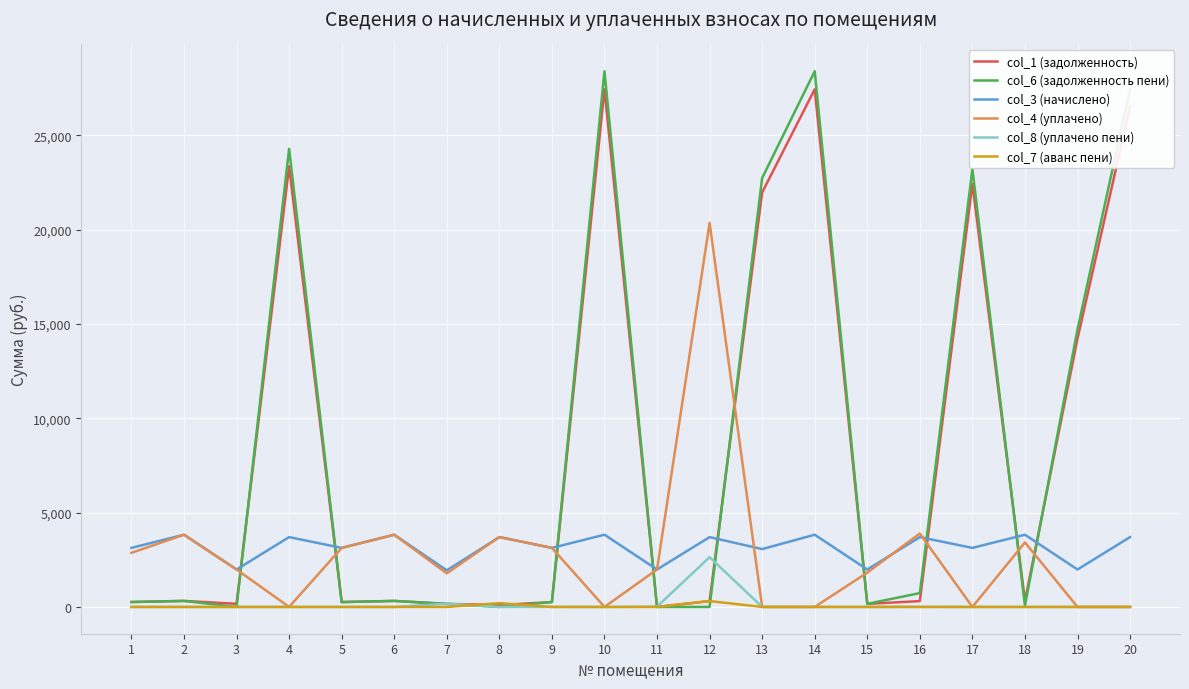

The value of col_8 (уплачено пени) at 18 is -1404.0. True or false?

False